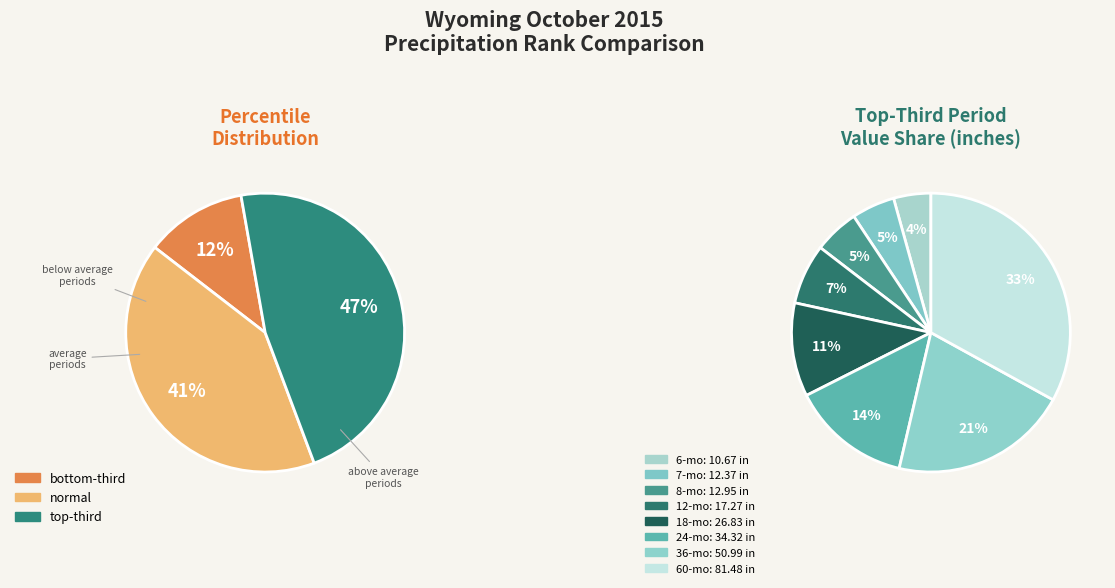

How many segments does this pie chart have?

3